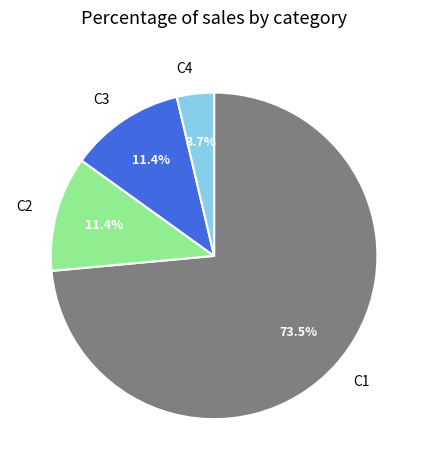

How many segments does this pie chart have?

4